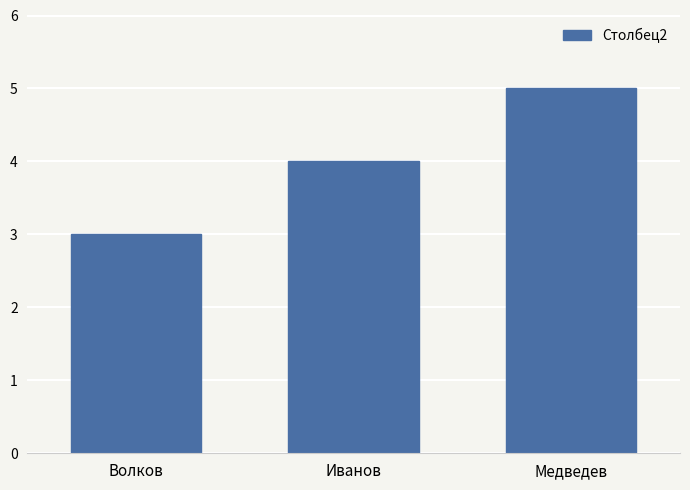

The chart shows a value of 3 at Медведев. True or false?

False